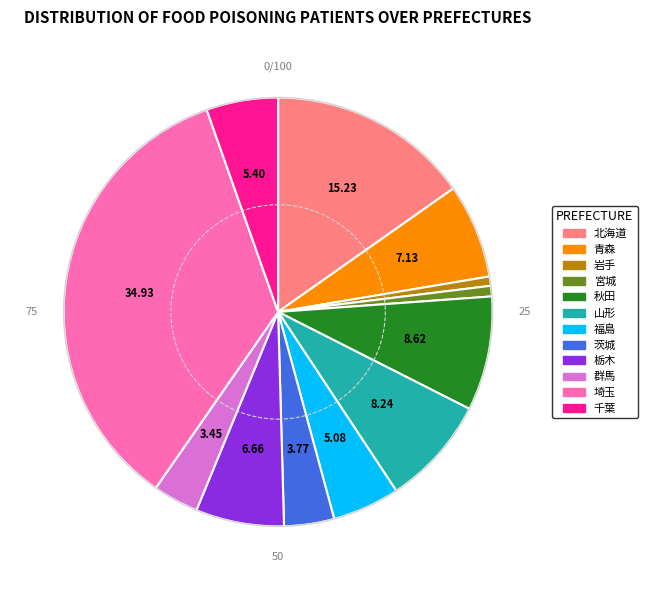

Is it true that 山形 is 8% of the pie?

True